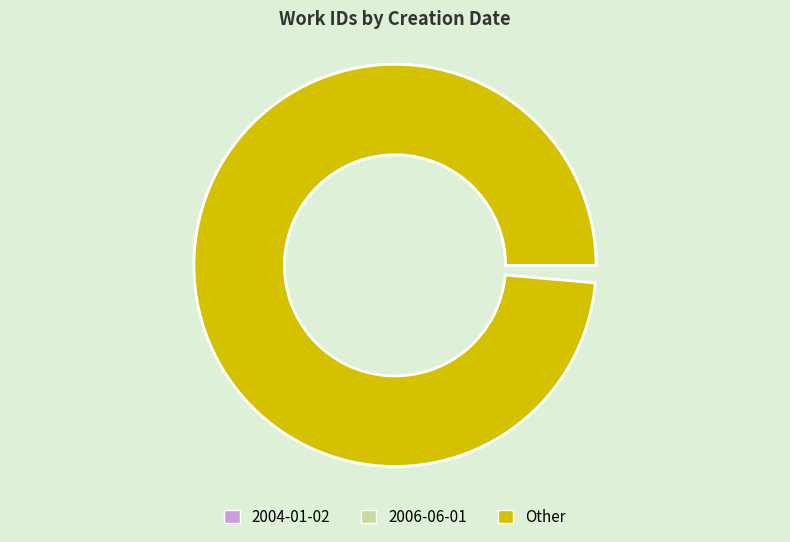

What is the ratio of the value at 2004-01-02 to the value at 2006-06-01?

1.0